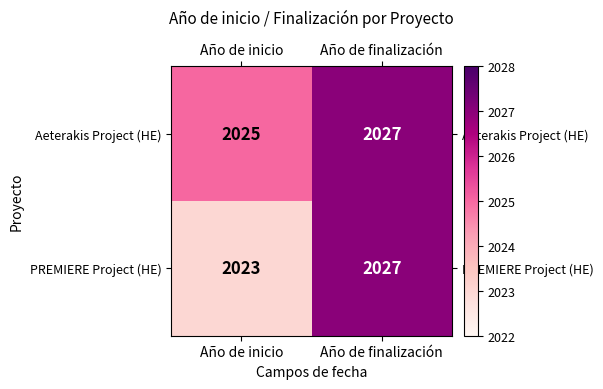

What is the sum of the PREMIERE Project (HE) values at Año de inicio and Año de finalización?

4050